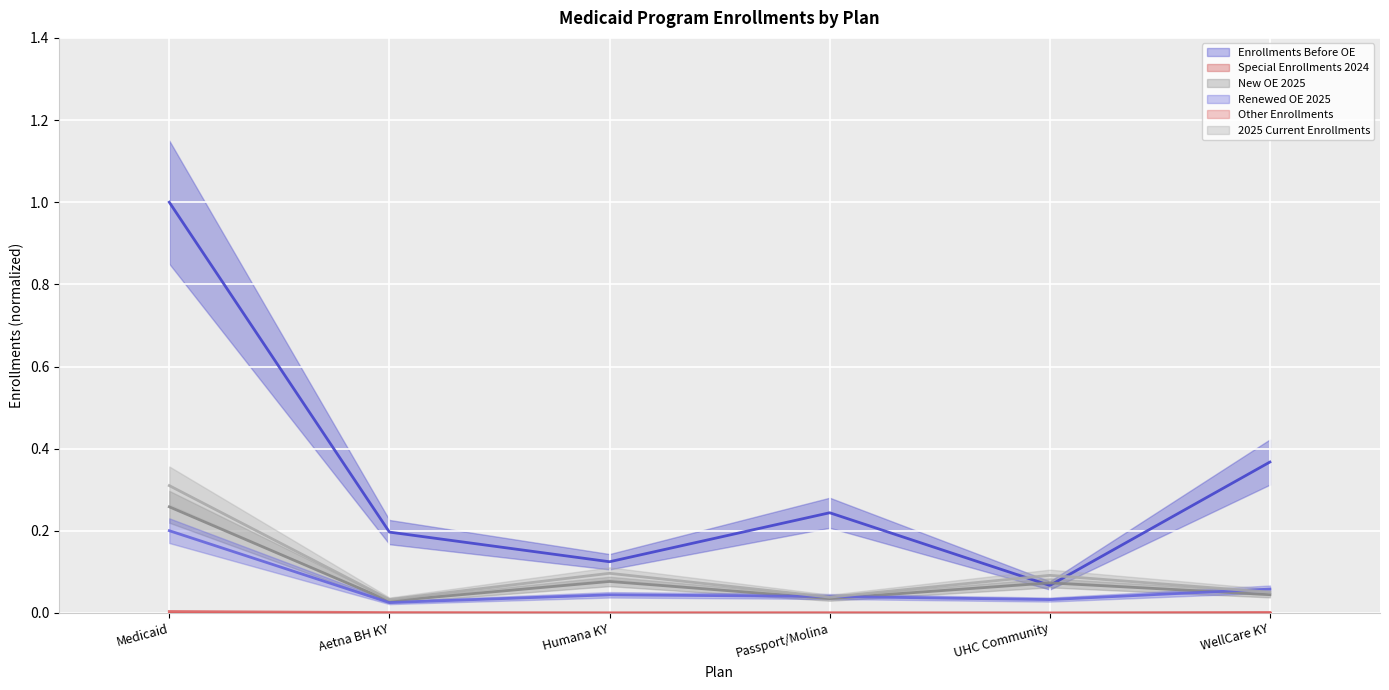

Count the 2025 Current Enrollments values in the range 0 to 1.

6